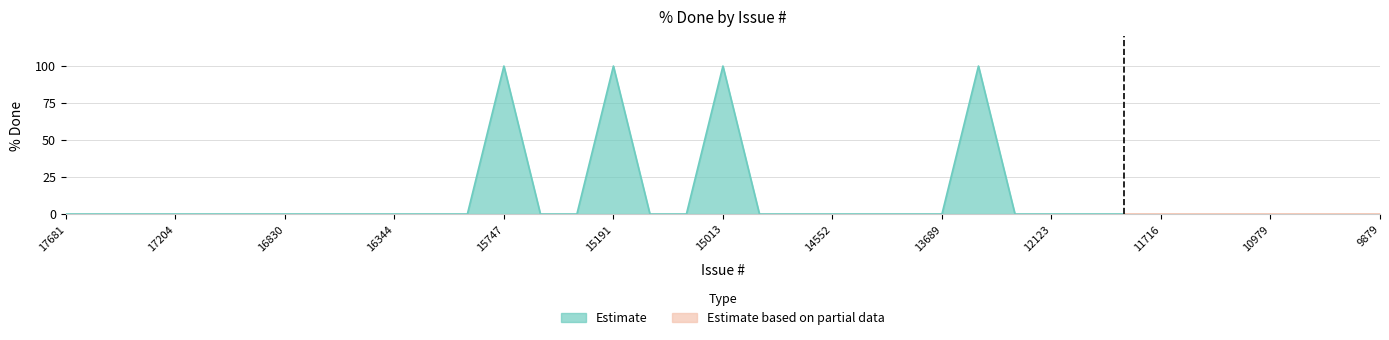

At which label is the value closest to 50?

17681